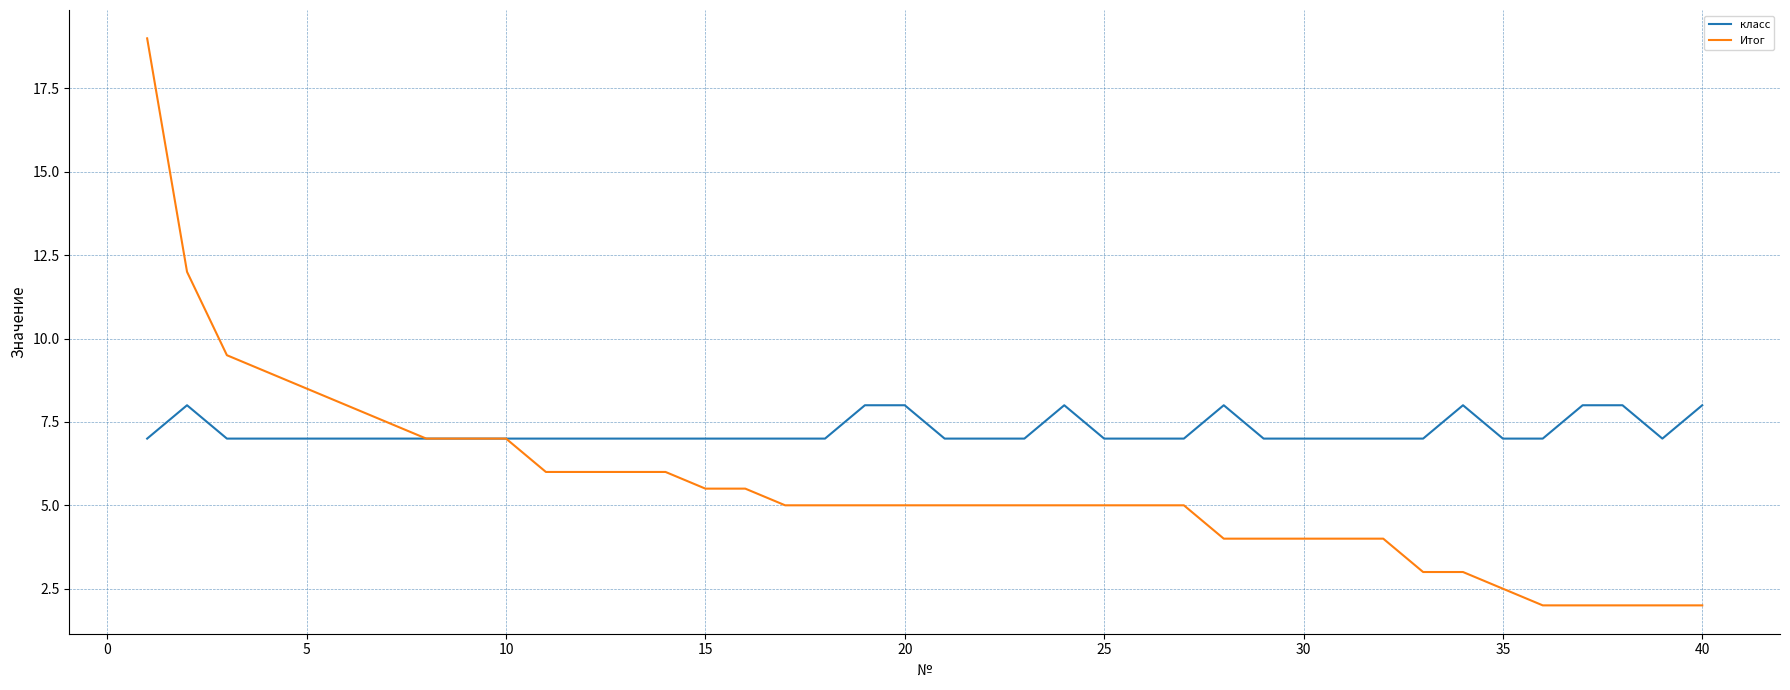

Reading left to right, transcribe all the data shown in this chart.

класс: 7.0	8.0	7.0	7.0	7.0	7.0	7.0	7.0	7.0	7.0	7.0	7.0	7.0	7.0	7.0	7.0	7.0	7.0	8.0	8.0	7.0	7.0	7.0	8.0	7.0	7.0	7.0	8.0	7.0	7.0	7.0	7.0	7.0	8.0	7.0	7.0	8.0	8.0	7.0	8.0
Итог: 19.0	12.0	9.5	9.0	8.5	8.0	7.5	7.0	7.0	7.0	6.0	6.0	6.0	6.0	5.5	5.5	5.0	5.0	5.0	5.0	5.0	5.0	5.0	5.0	5.0	5.0	5.0	4.0	4.0	4.0	4.0	4.0	3.0	3.0	2.5	2.0	2.0	2.0	2.0	2.0